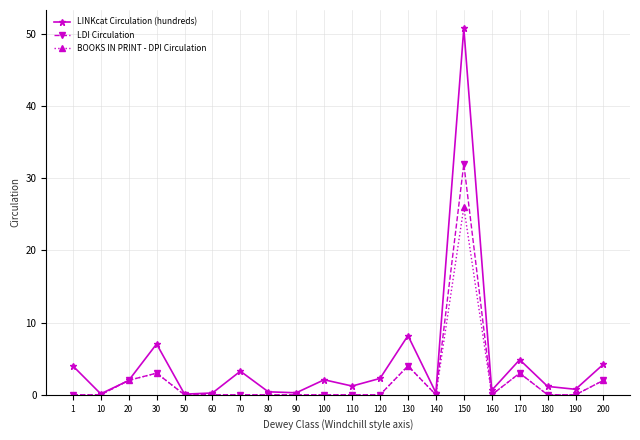

Does the chart have visible grid lines?

Yes